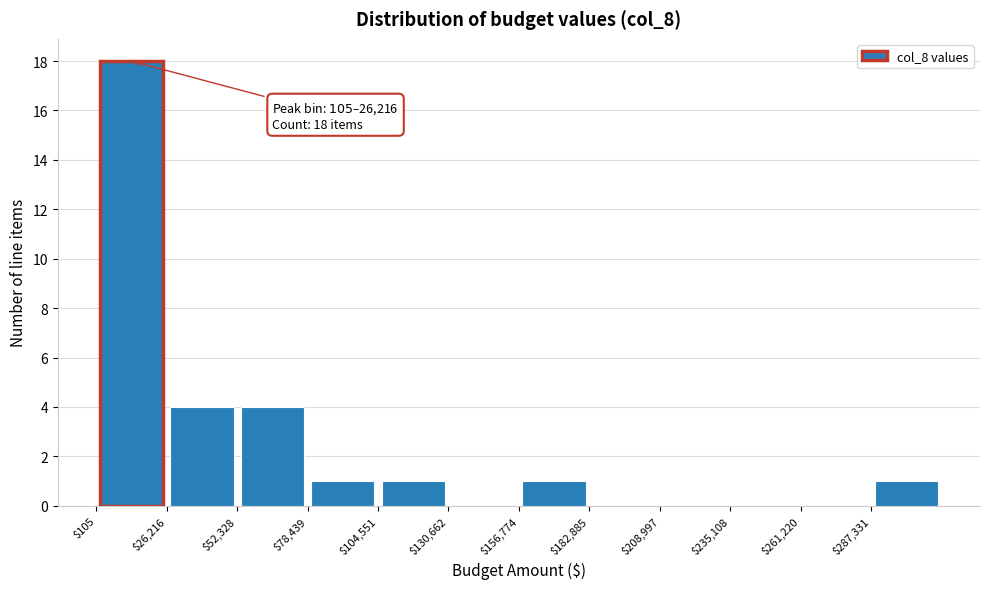

Over which range of the x-axis is the bar tallest?

0 to 25000